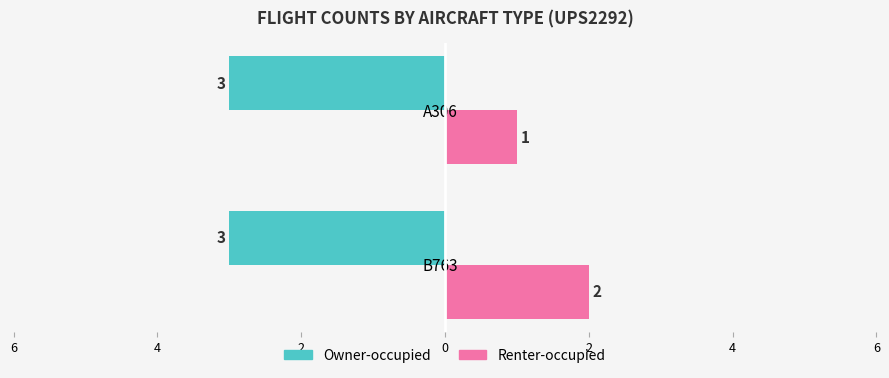

How many data points in Renter-occupied are less than 2?

1